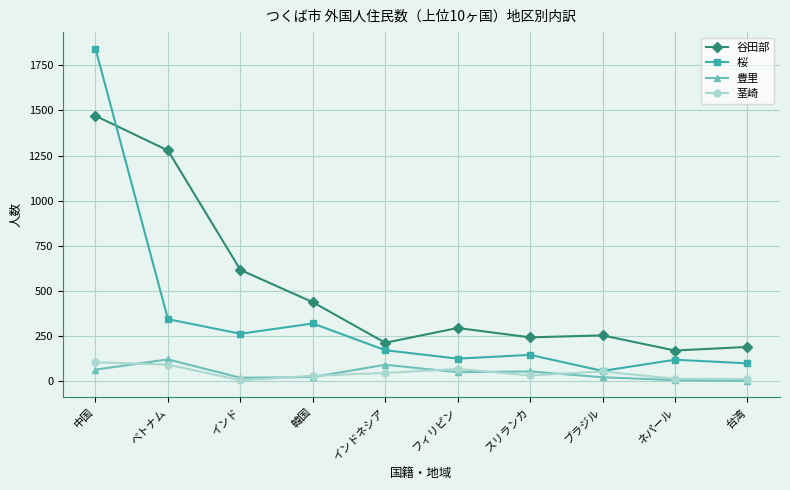

The value of 桜 at 韓国 is 219. True or false?

False